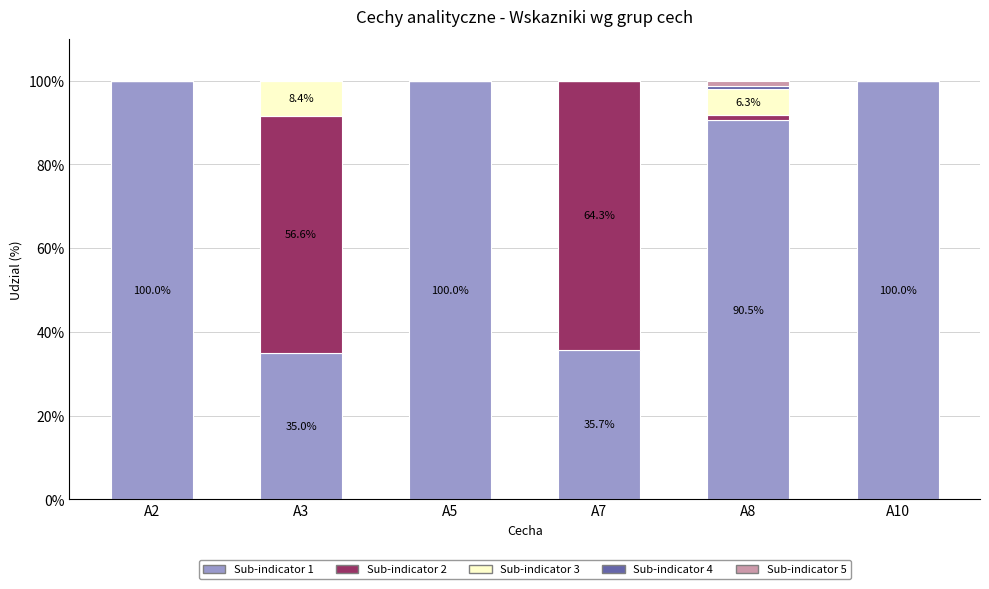

What is the total value across all series at A10?

100.0